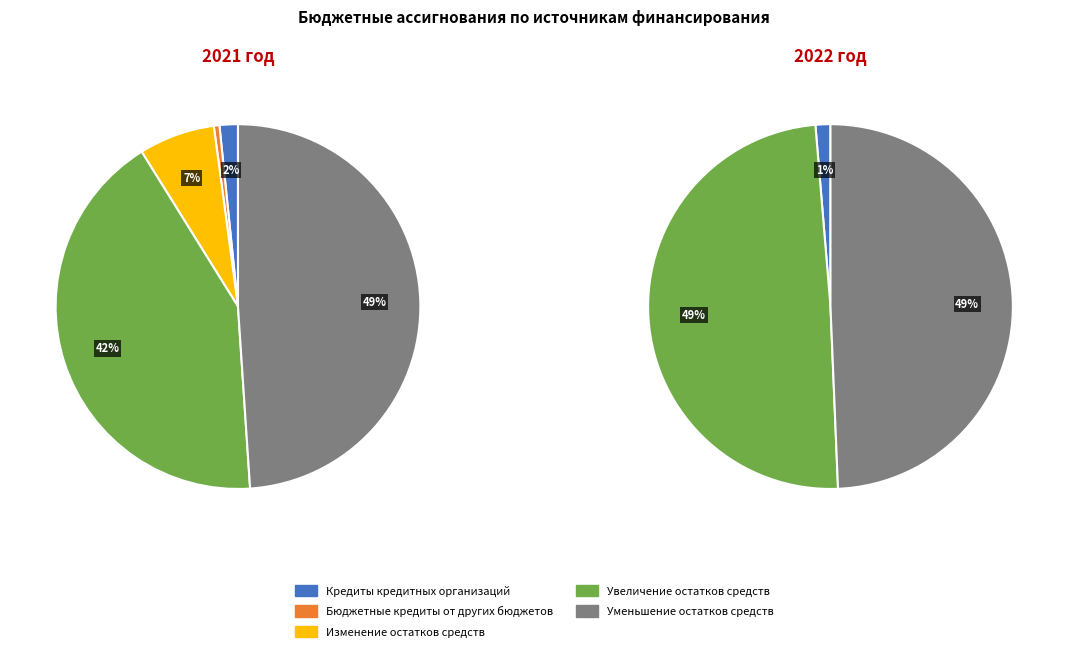

The Уменьшение остатков
средств slice represents 49% of the pie. True or false?

True